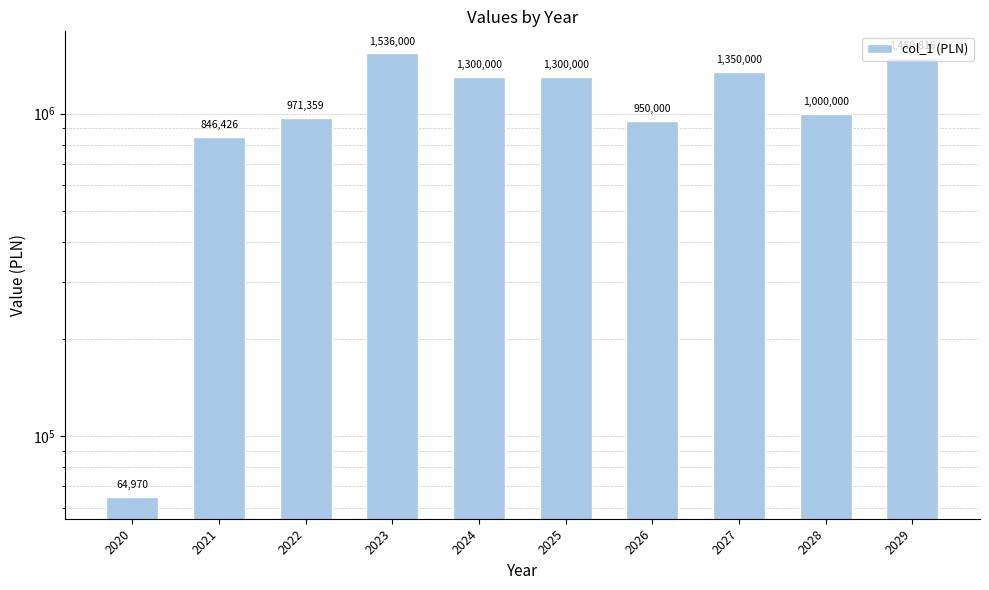

Reading right to left, list all the values displayed in this chart.

2029=1489816.4	2028=1000000.0	2027=1350000.0	2026=950000.0	2025=1300000.0	2024=1300000.0	2023=1536000.0	2022=971359.2	2021=846425.9	2020=64970.0